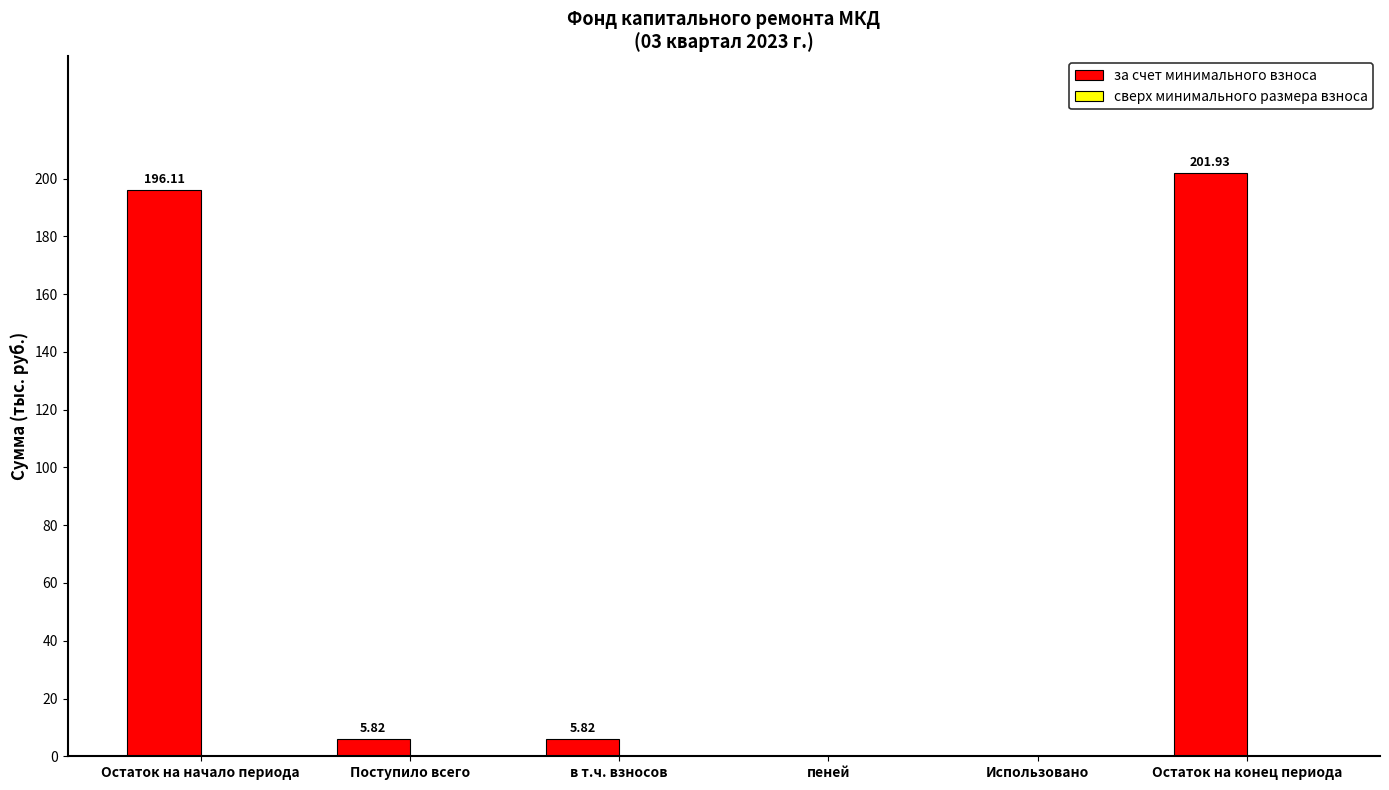

At which label does the data first exceed 5?

Остаток на начало периода